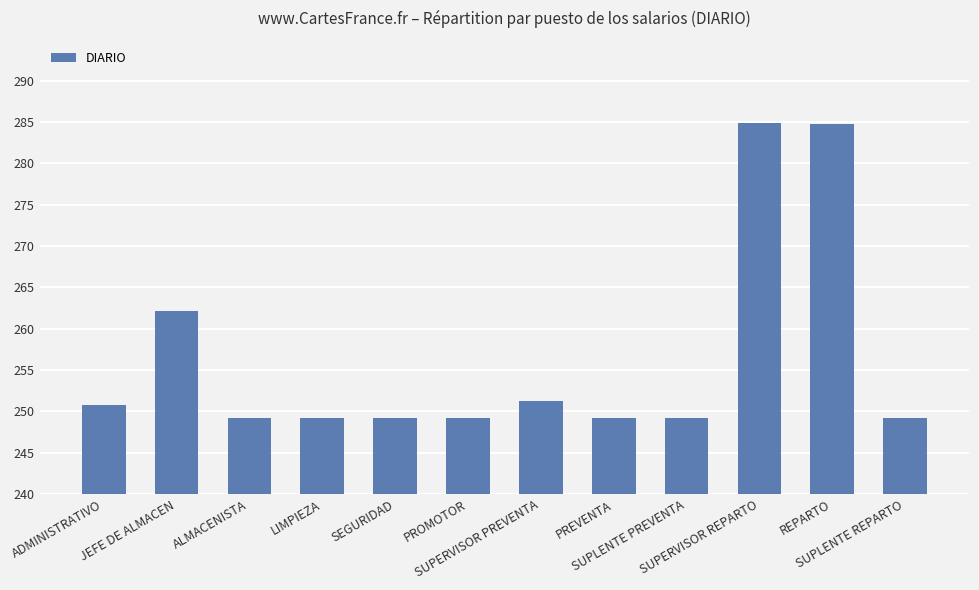

The chart shows a value of 113.0 at LIMPIEZA. True or false?

False